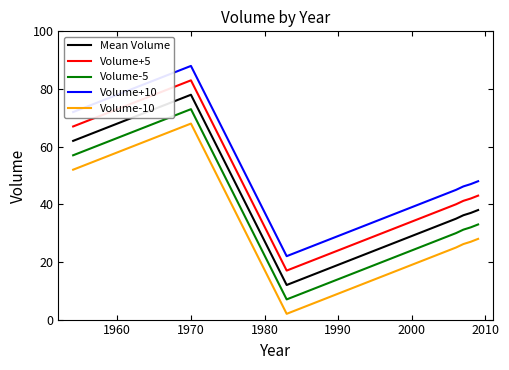

What is the minimum value for Volume-5?

7.0